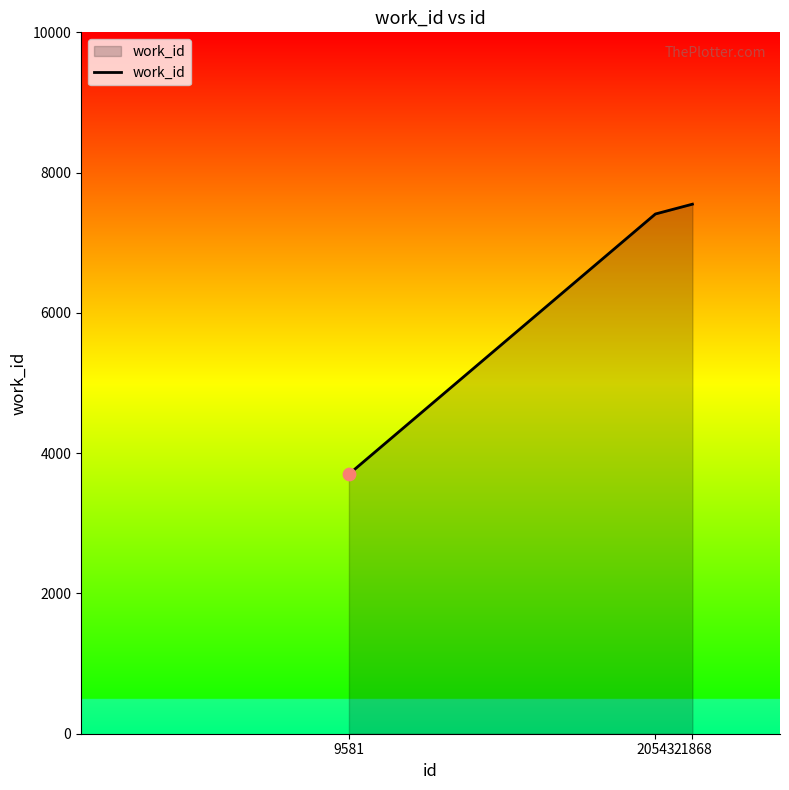

What is the change in value from 9581 to 20543?

+3710